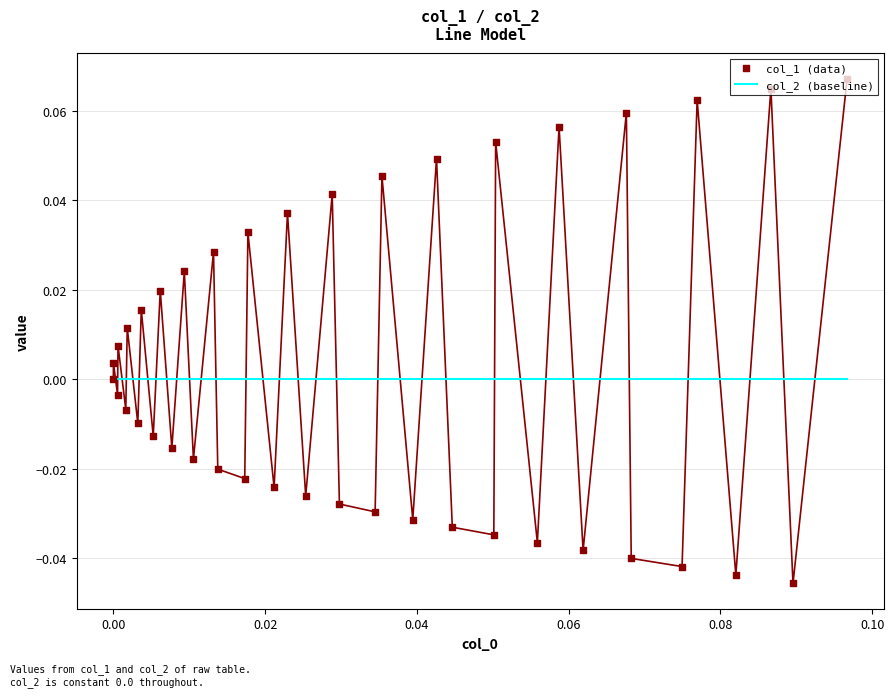

Which series has the largest total across all categories?

col_1 (data)